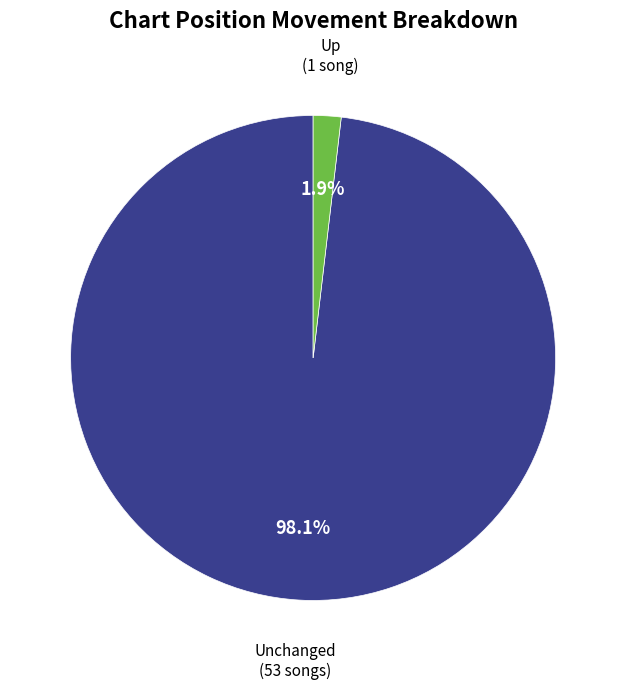

How many segments does this pie chart have?

2